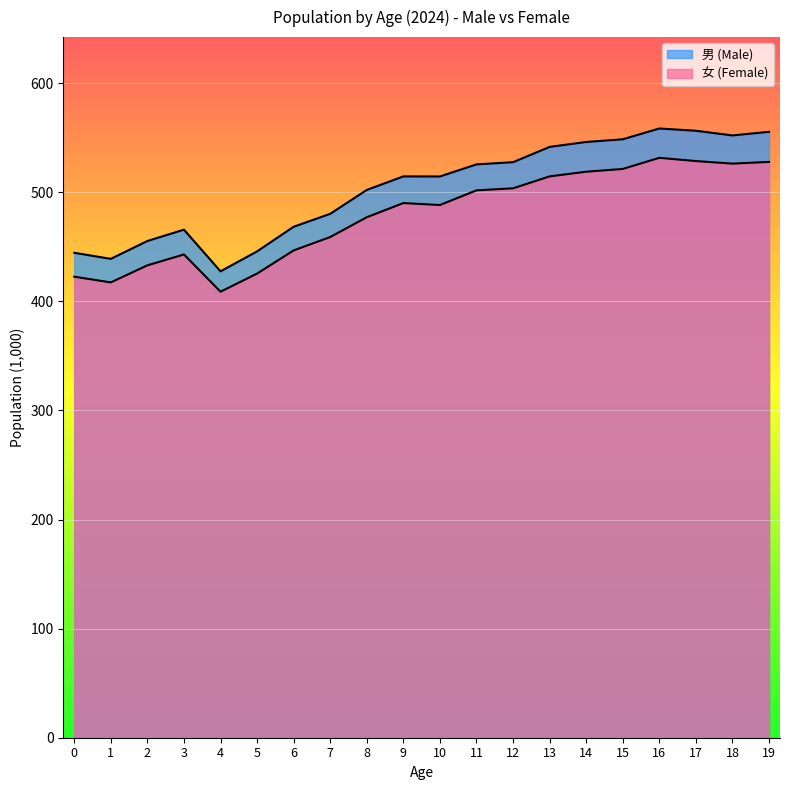

What is the total value across all series at 16?

1090.0